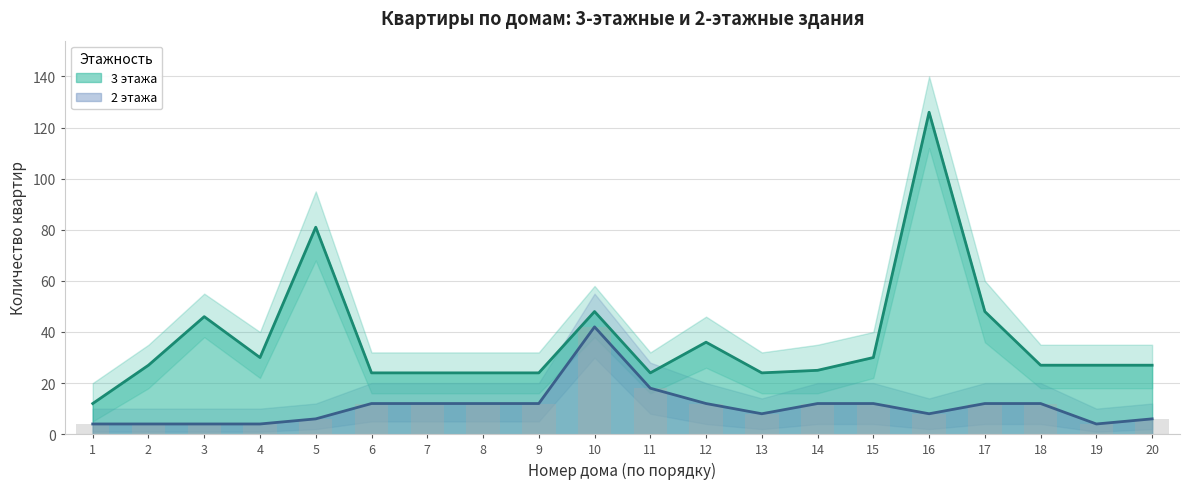

Which label corresponds to the largest value in the chart?

16